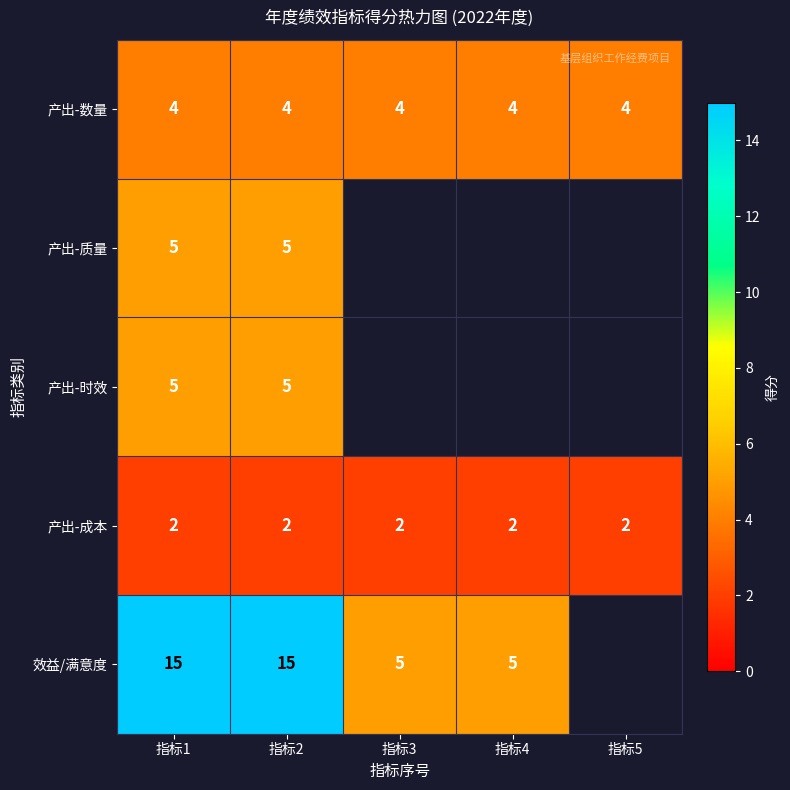

What is the sum of all 产出-成本 values?

10